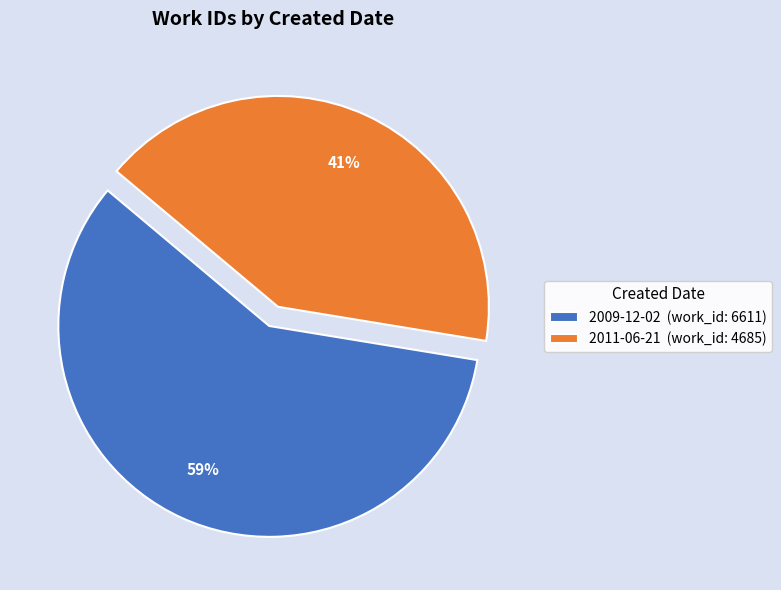

Is the sum of 2009-12-02 (work_id: 6611) and 2011-06-21 (work_id: 4685) greater than half?

Yes